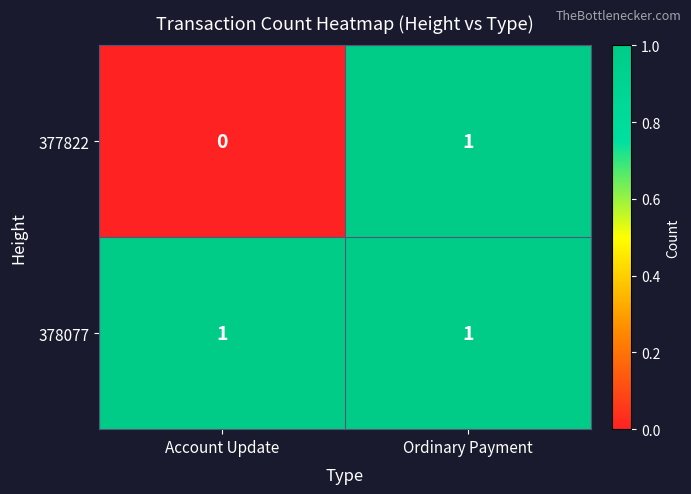

Reading left to right, what are all the values shown in this chart?

377822: Account Update=0	Ordinary Payment=1
378077: Account Update=1	Ordinary Payment=1